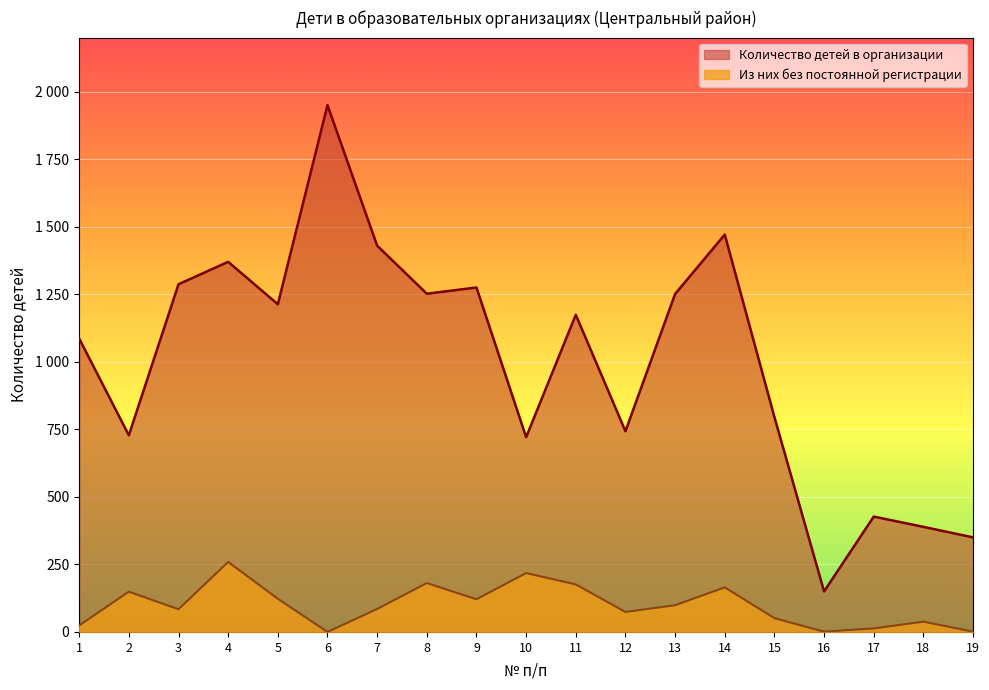

True or false: Из них без постоянной регистрации and Количество детей в организации intersect in this chart.

False